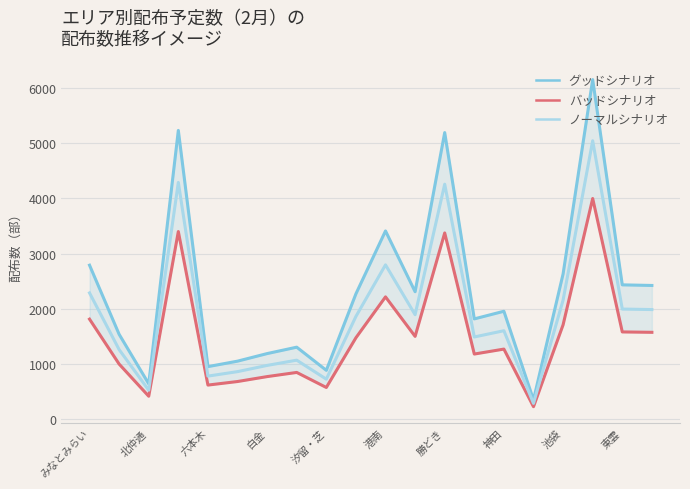

Is it true that ノーマルシナリオ equals 3198.6 at 池袋?

False